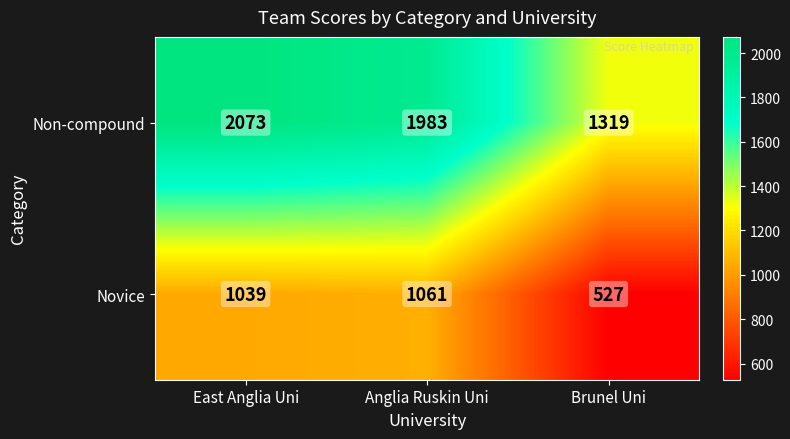

At how many categories does at least one series exceed 670?

3